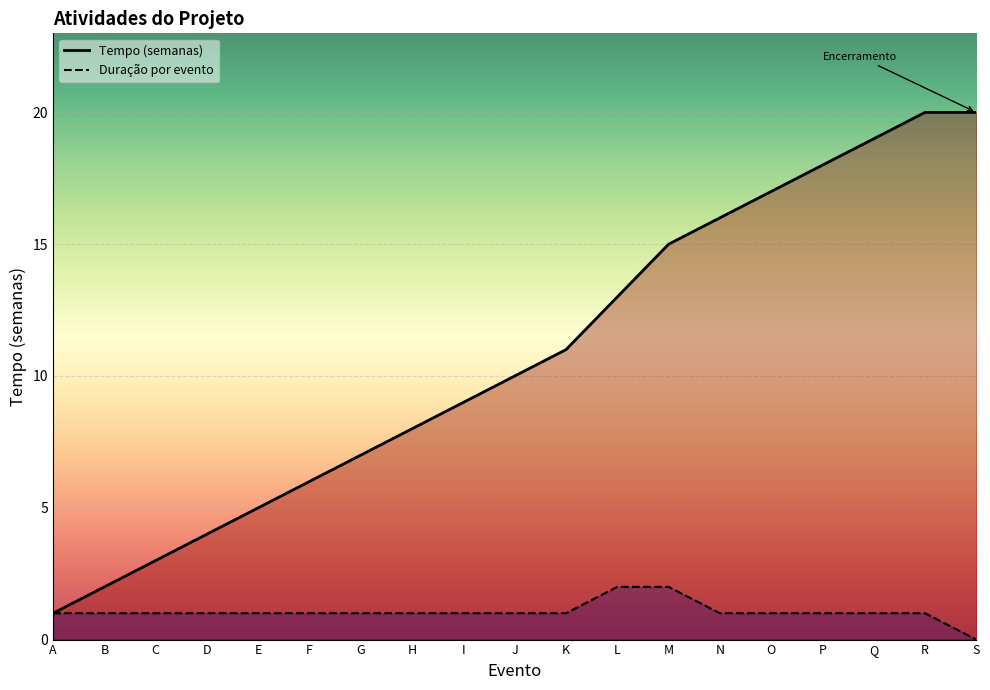

At which label does Duração por evento reach its minimum?

S